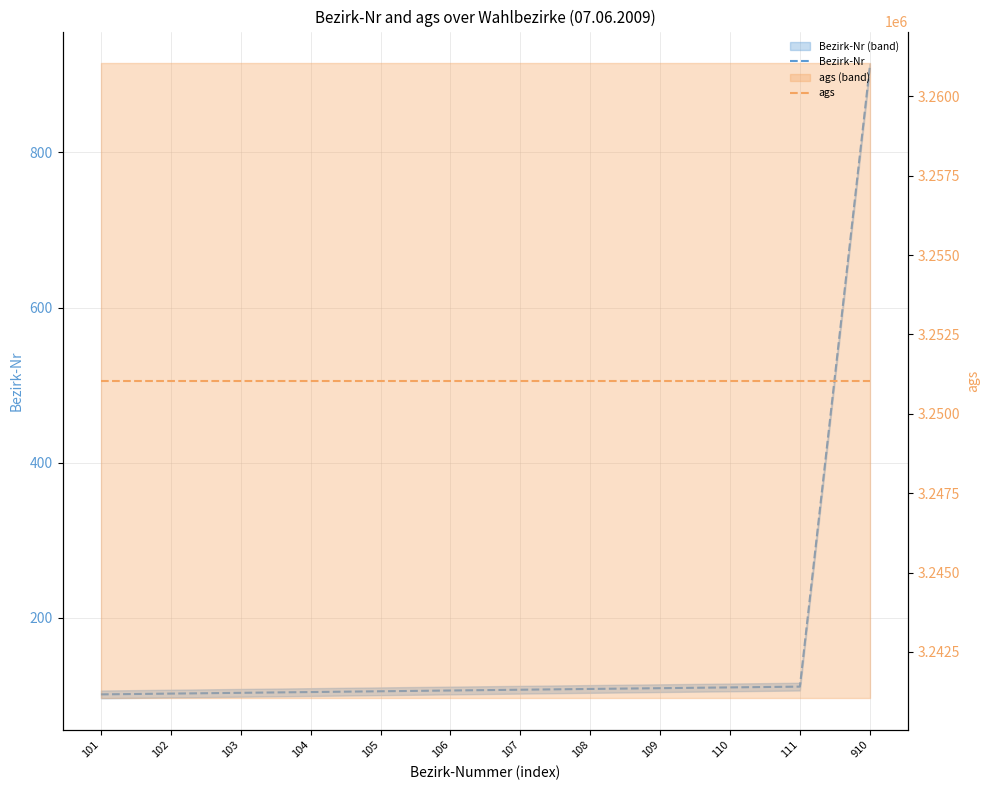

What is the difference between the second highest and minimum values in the Bezirk-Nr series?

10